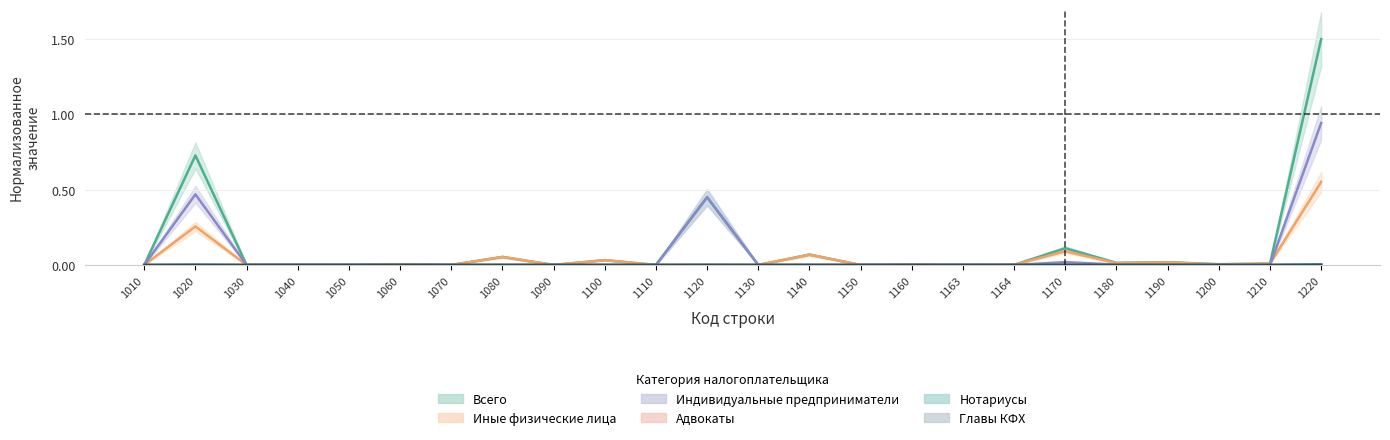

How many categories are shown in the chart?

24